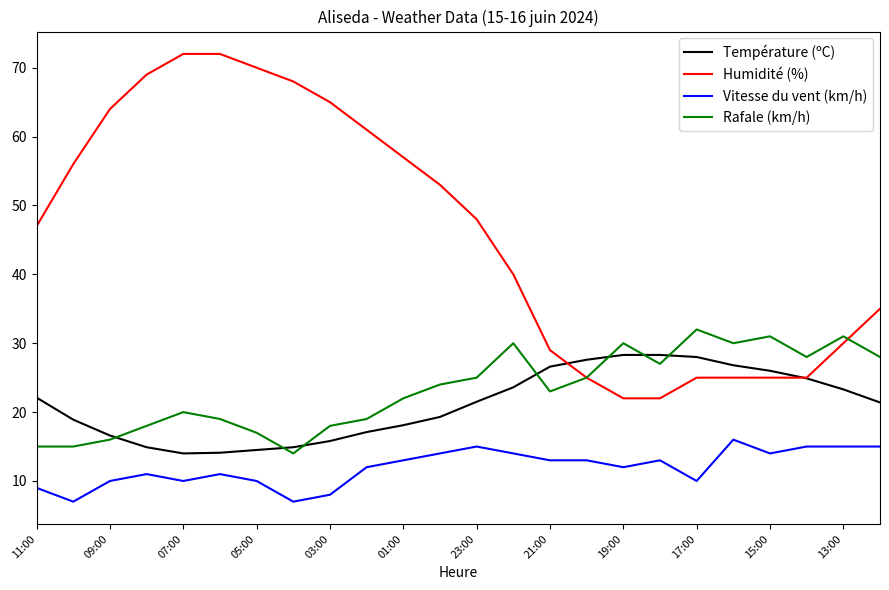

Which series has the largest total across all categories?

Humidité (%)